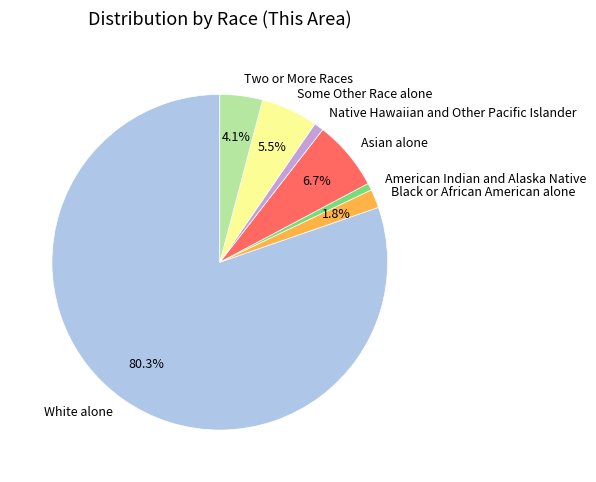

The Some Other Race alone slice represents 1% of the pie. True or false?

False